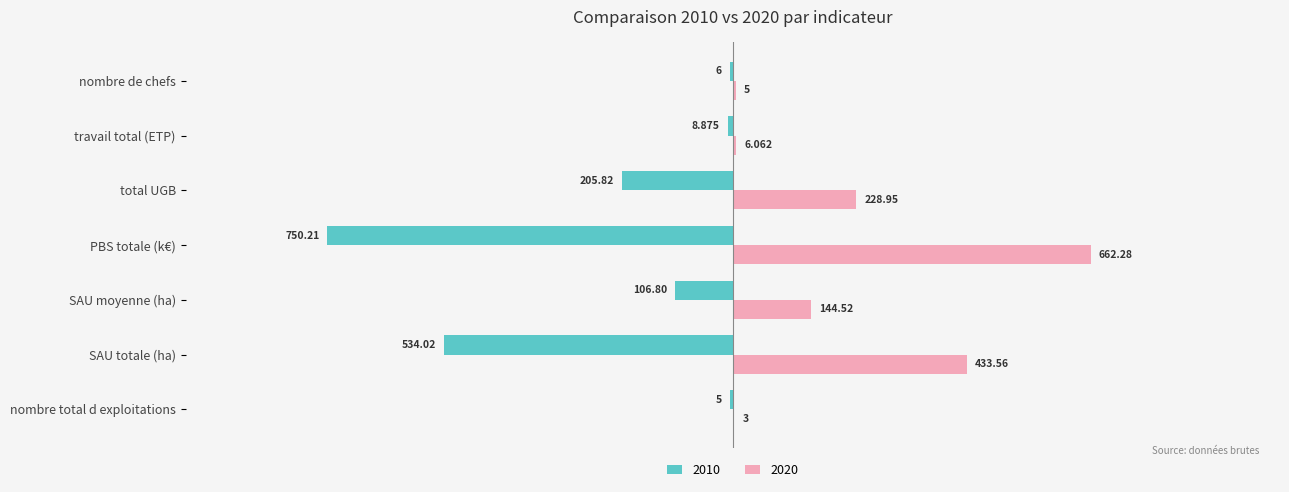

What are all the series names shown in the legend?

2010, 2020